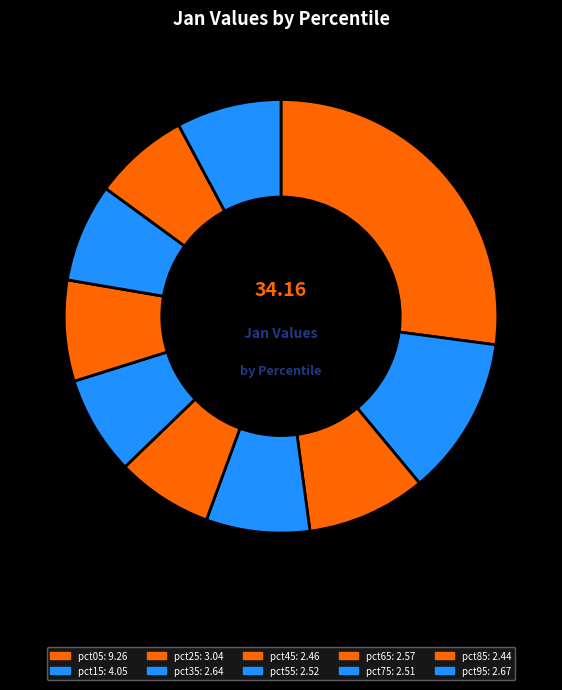

Approximately how many times larger is the value at pct95 compared to pct55?

1.1